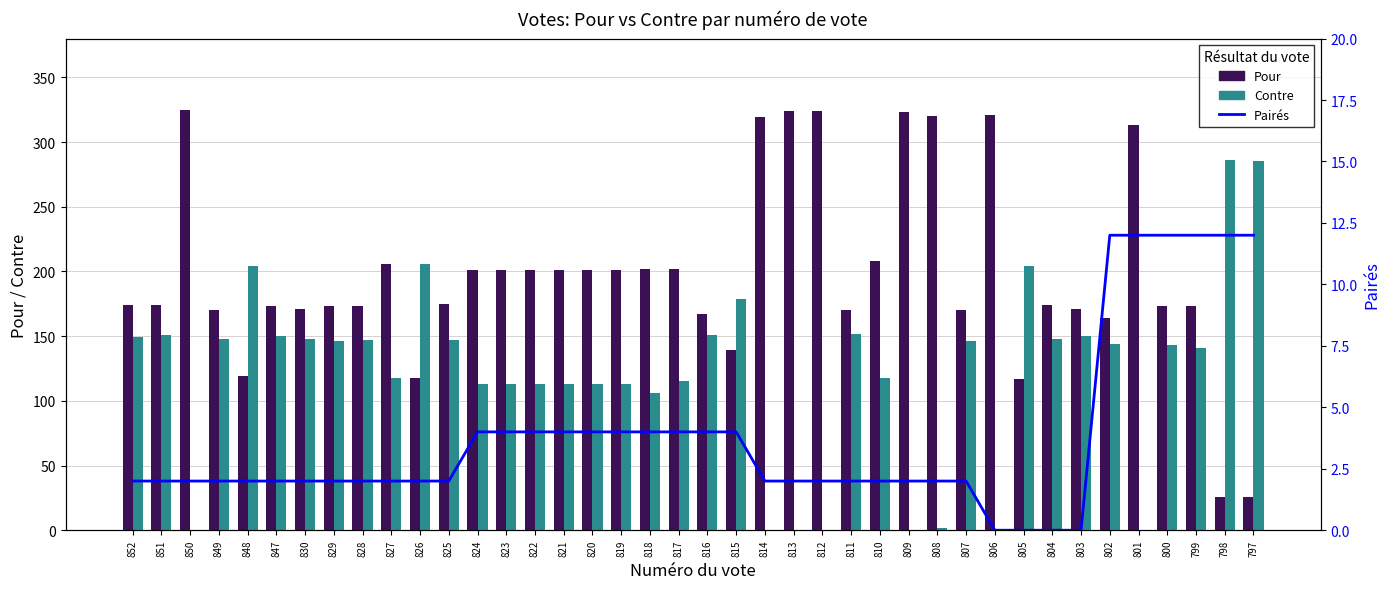

How many distinct data groups are displayed?

3